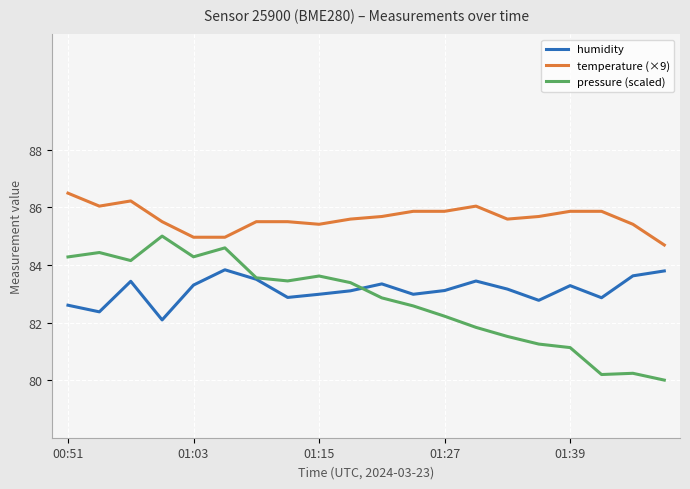

True or false: temperature (×9) and pressure (scaled) intersect in this chart.

False